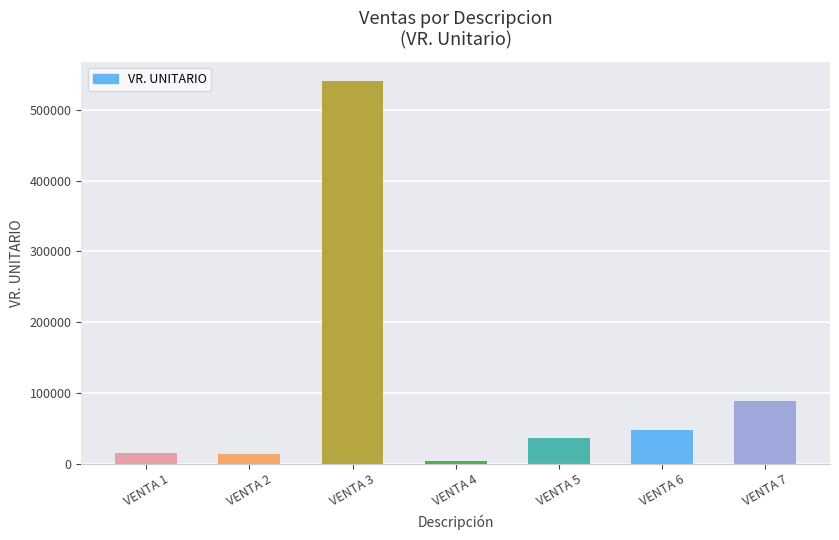

What is the difference between the maximum and minimum values?

537122